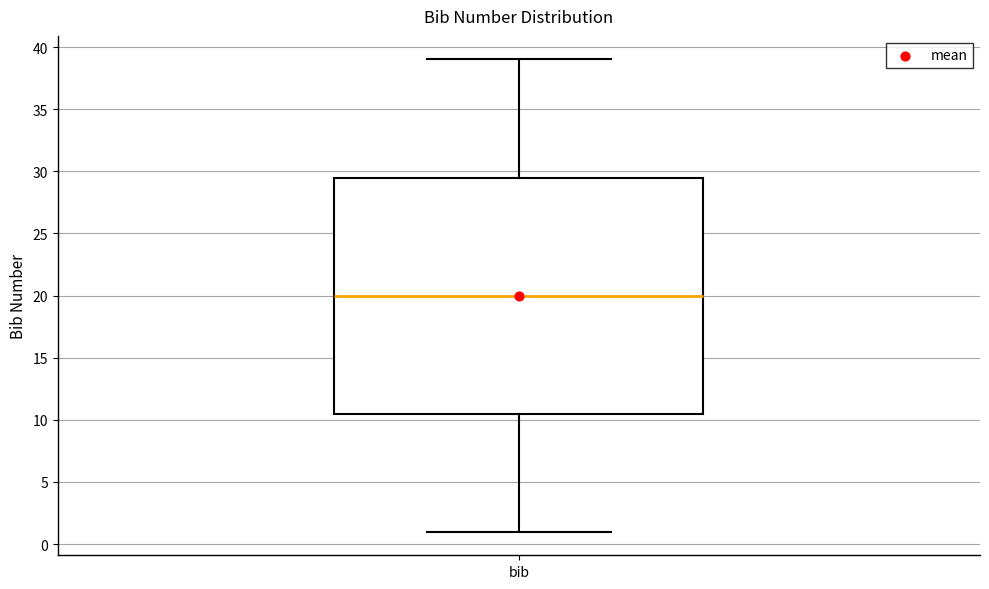

Transcribe this box plot: give where the median line is, the range the box spans, and where the two whiskers end, as read against the y-axis. The values are not printed on the chart, so give them approximately, as read against the axis.

median 20.0, box 10.5 to 29.5, whiskers 1.0 to 39.0